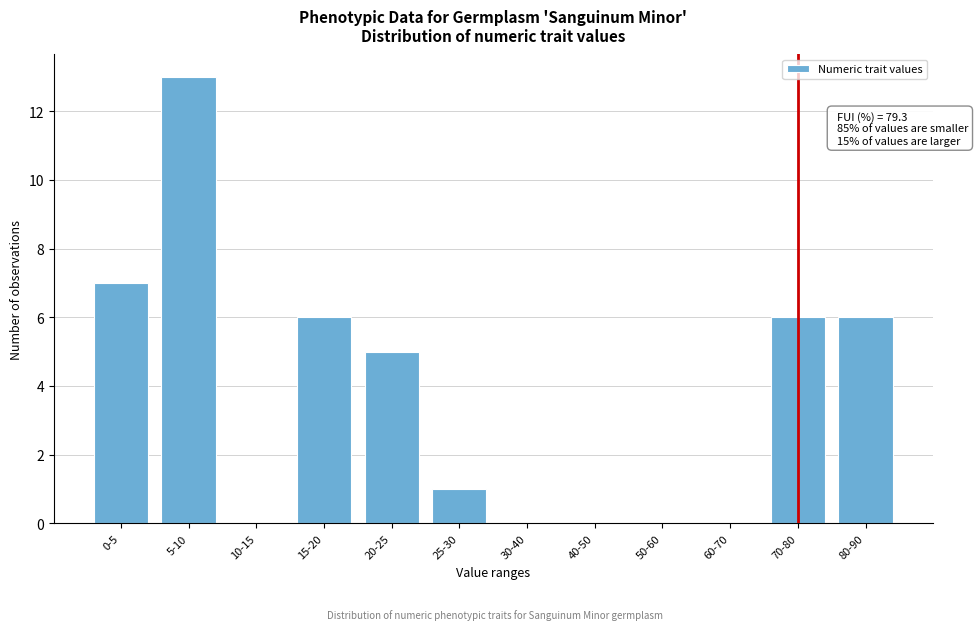

Reading left to right, transcribe all the data shown in this chart.

0-5=7	5-10=13	10-15=0	15-20=6	20-25=5	25-30=1	30-40=0	40-50=0	50-60=0	60-70=0	70-80=6	80-90=6